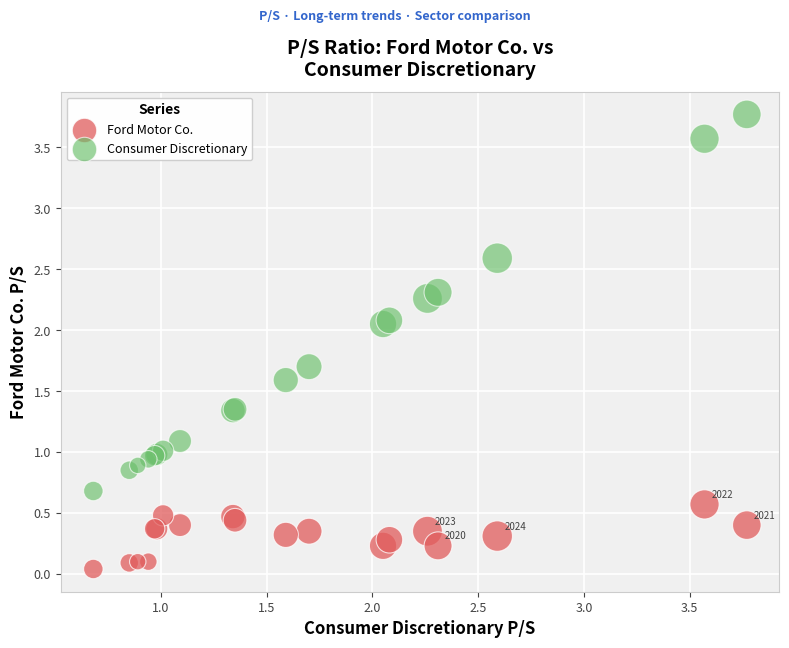

Which series contains the highest Y value?

Consumer Discretionary